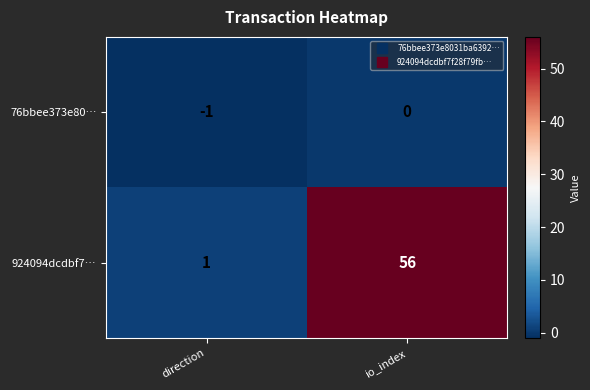

What is the total value across all series at io_index?

56